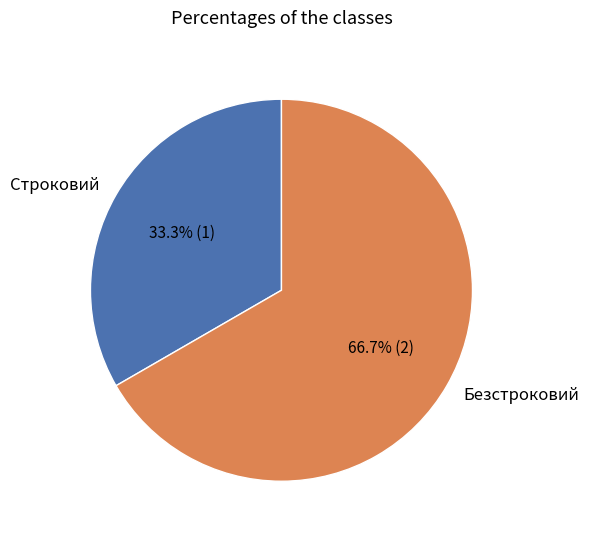

Rank the categories by value from lowest to highest.

Строковий, Безстроковий